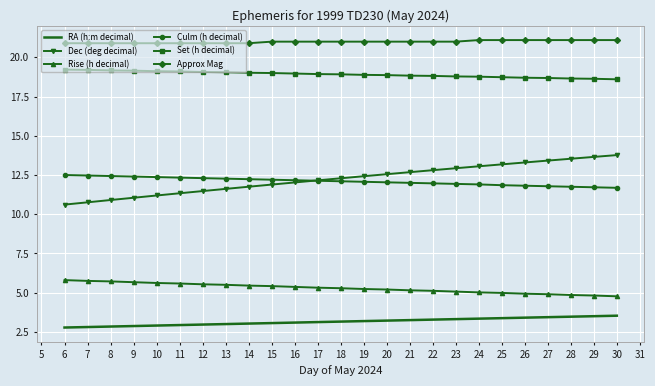

Is the value of Rise (h decimal) at 30 greater than the value of RA (h:m decimal) at 18?

Yes